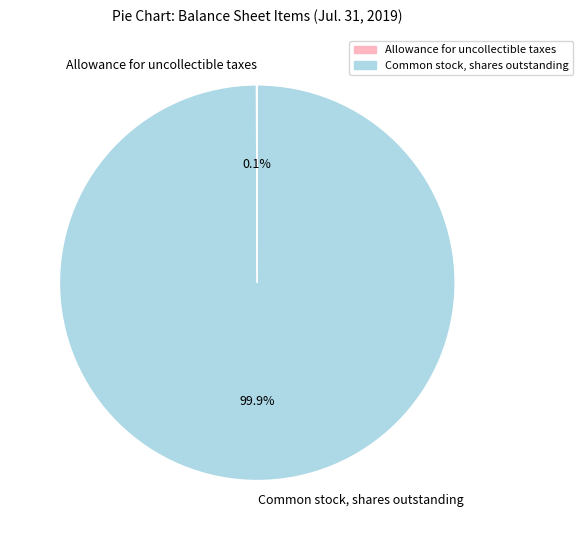

What percentage is the Common stock, shares outstanding slice, to the nearest percent?

100%